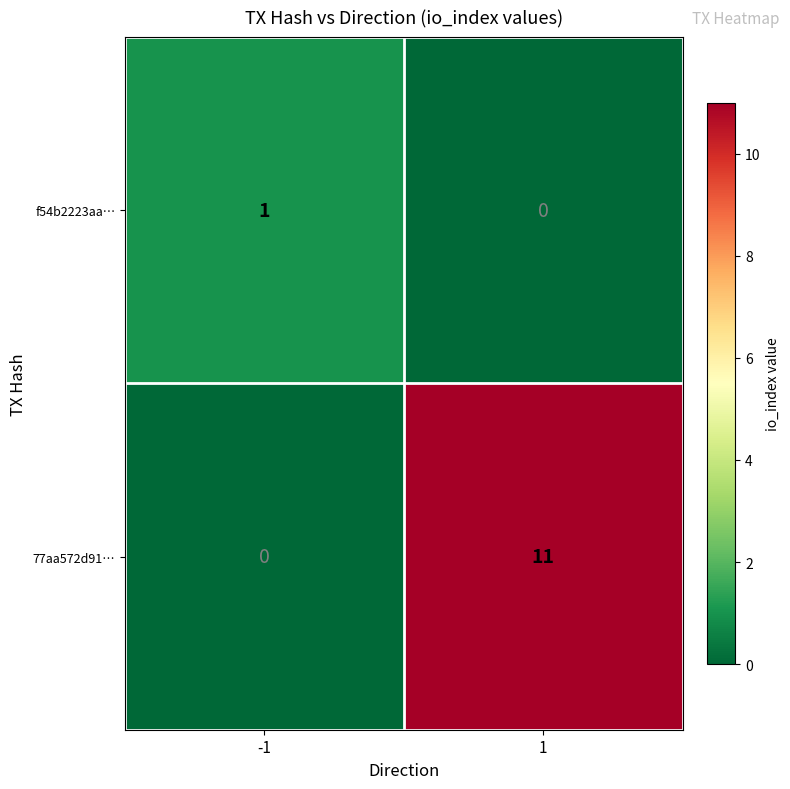

Reading left to right, transcribe all the data shown in this chart.

f54b2223aa…: 1	0
77aa572d91…: 0	11